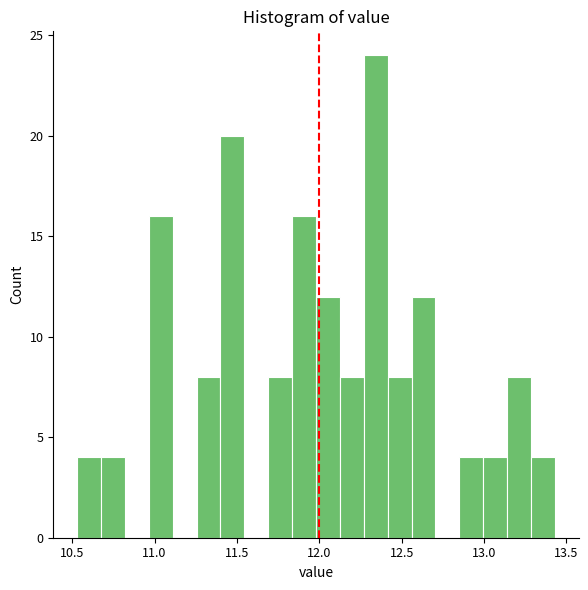

Read against the x-axis, roughly where is the centre of the tallest bar?

12.35